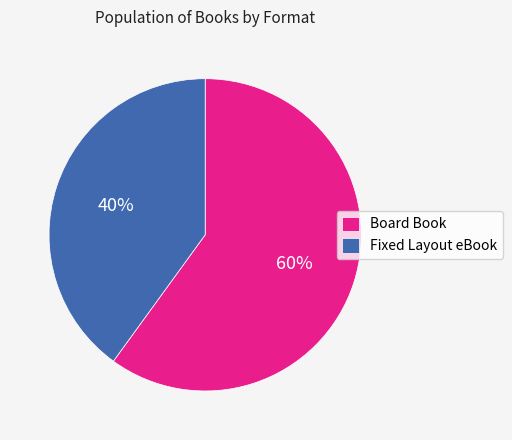

Which slice represents more than half of the pie?

Board Book